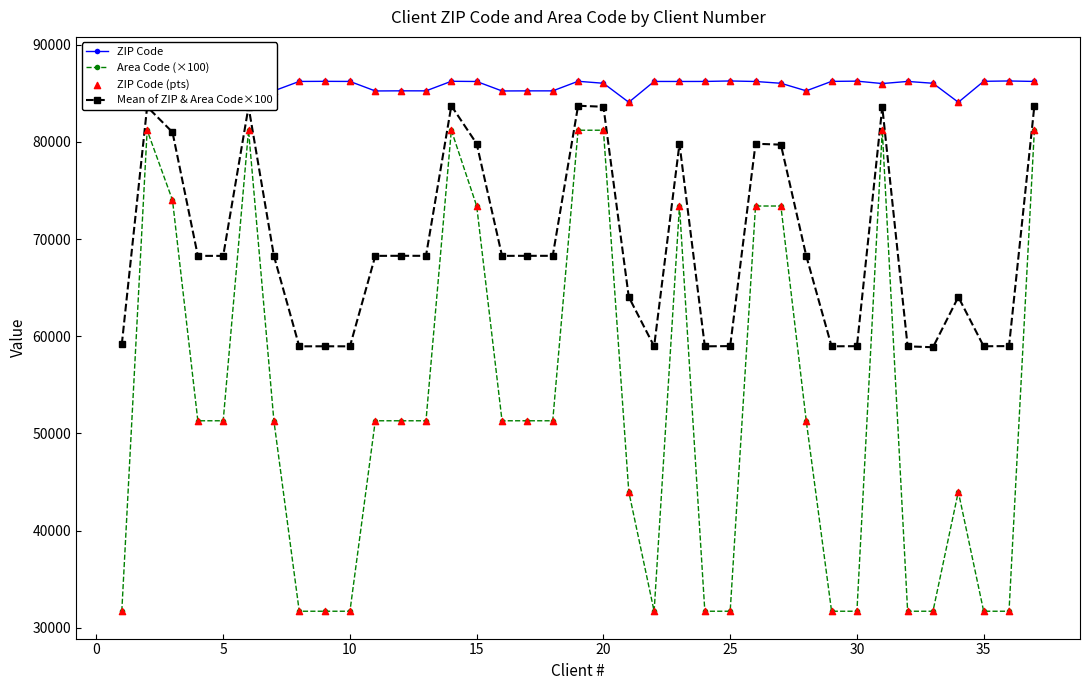

What are all the series names shown in the legend?

ZIP Code, Area Code (×100), Mean of ZIP & Area Code×100, ZIP Code (pts)